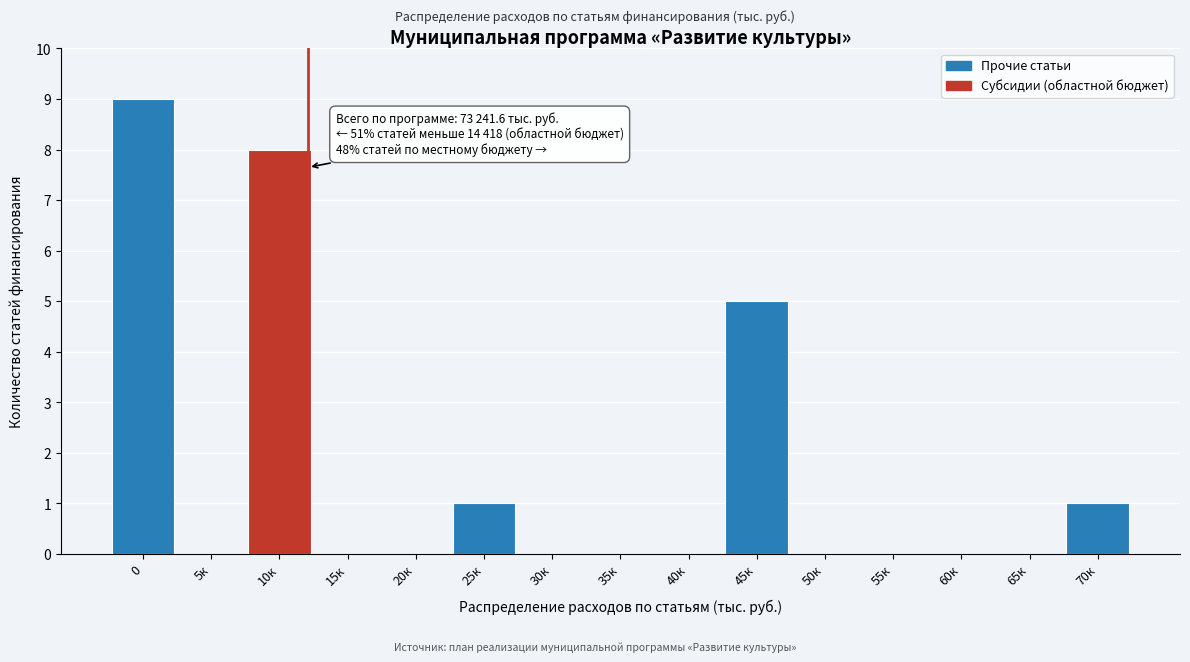

Reading right to left, what are all the values shown in this chart?

70к=1	65к=0	60к=0	55к=0	50к=0	45к=5	40к=0	35к=0	30к=0	25к=1	20к=0	15к=0	10к=8	5к=0	0=9